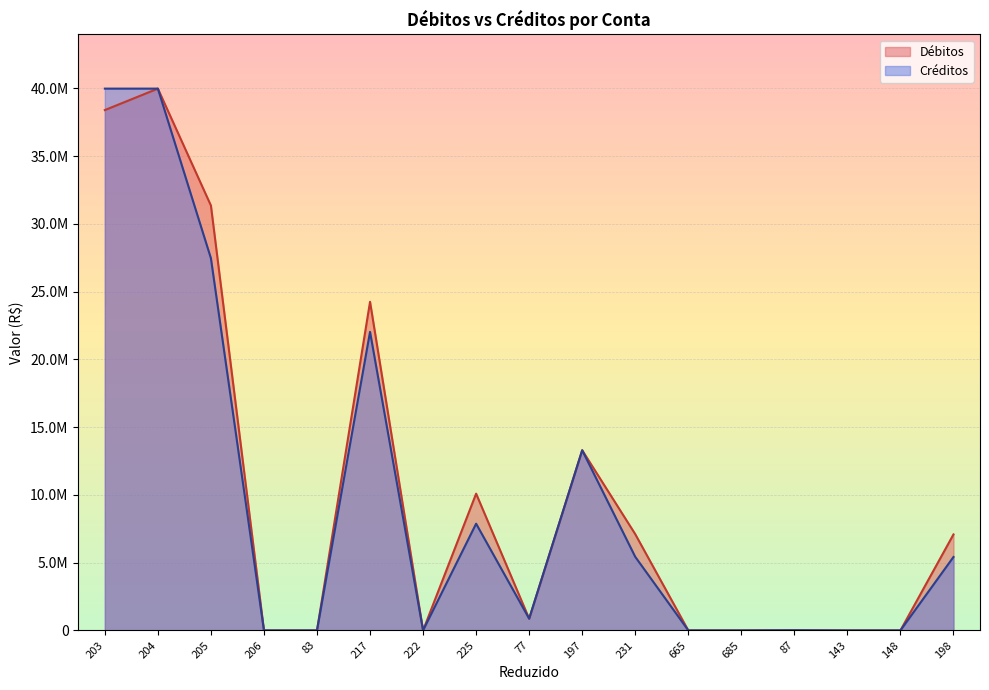

The value of Créditos at 83 is 258.2. True or false?

True